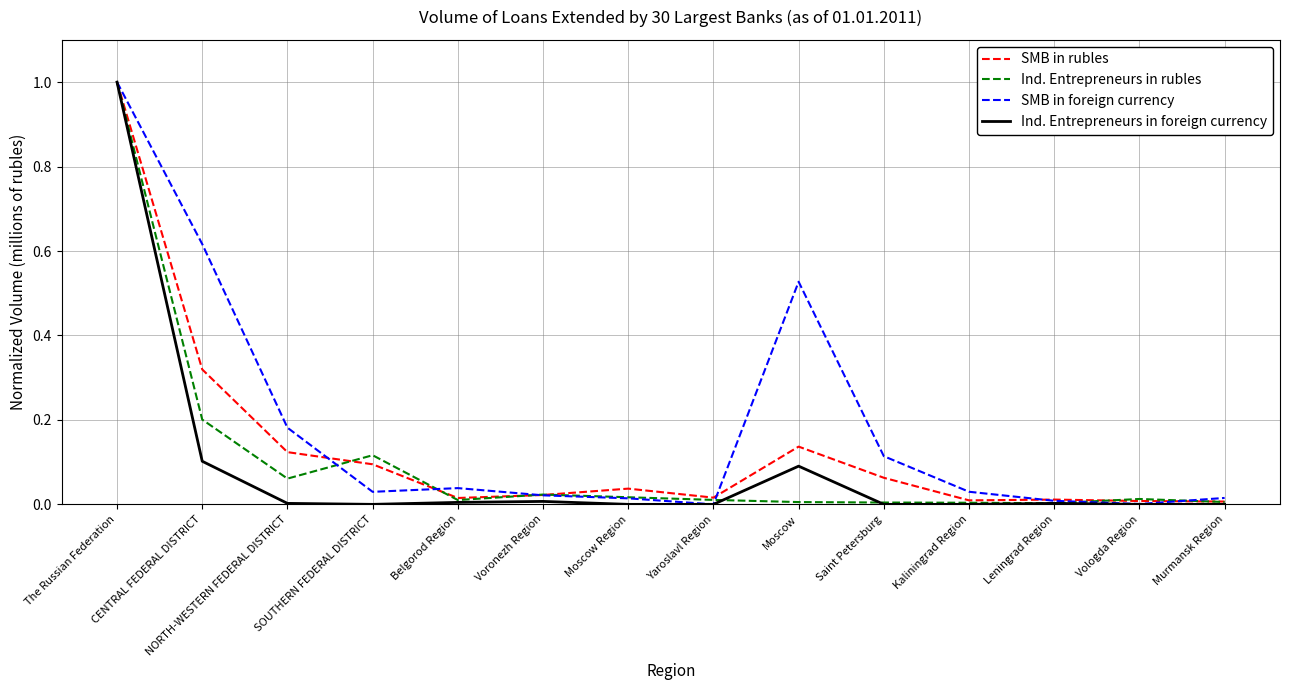

What position from the left is SOUTHERN FEDERAL DISTRICT?

4